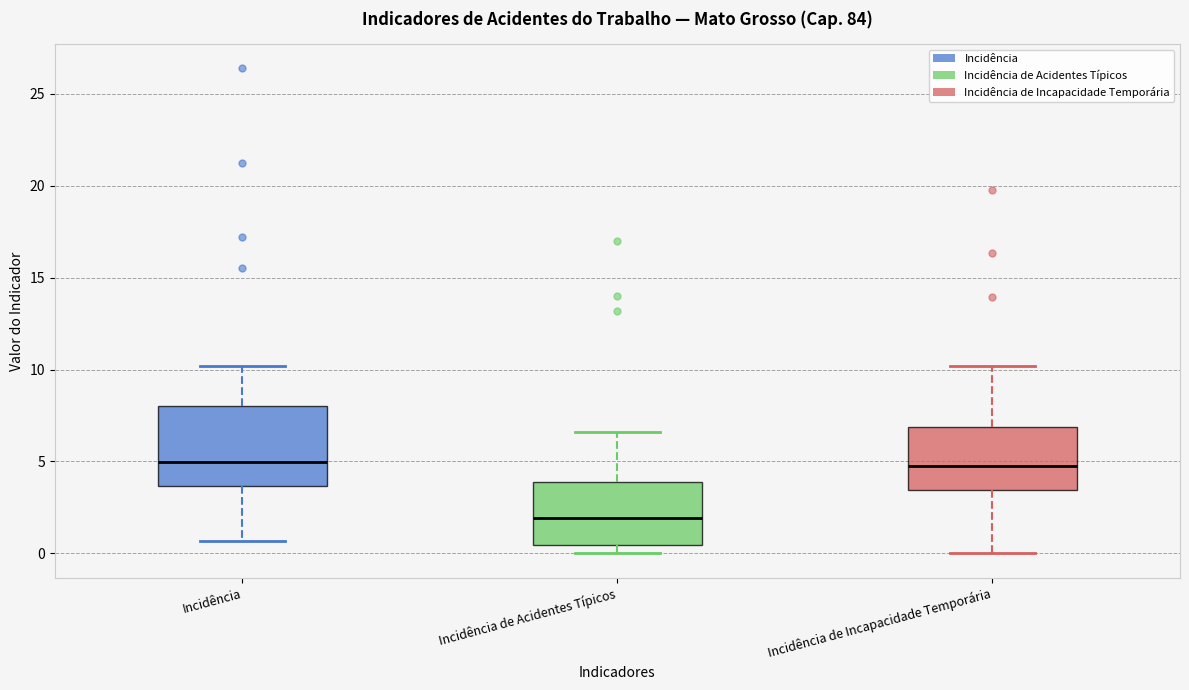

Reading left to right, transcribe this box plot: for each box, give where its median line is, the range the box spans, and where its two whiskers end, as read against the y-axis. The values are not printed on the chart, so give them approximately, as read against the axis.

Incidência: median 5.0, box 3.5 to 8.0, whiskers 0.5 to 10.0
Incidência de Acidentes Típicos: median 2.0, box 0.5 to 4.0, whiskers 0.0 to 6.5
Incidência de Incapacidade Temporária: median 4.5, box 3.5 to 7.0, whiskers 0.0 to 10.0